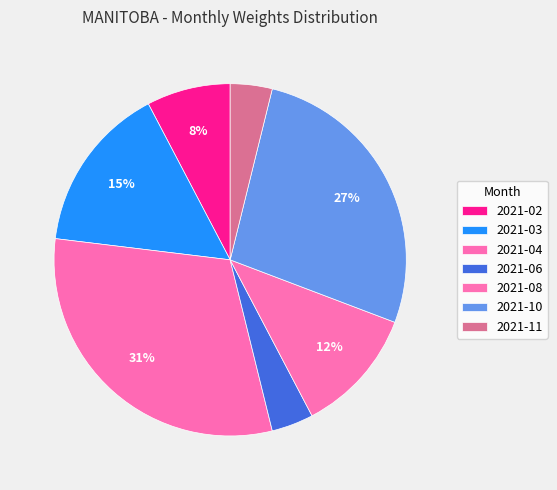

Rank the categories by value from highest to lowest.

2021-04, 2021-10, 2021-03, 2021-08, 2021-02, 2021-06, 2021-11